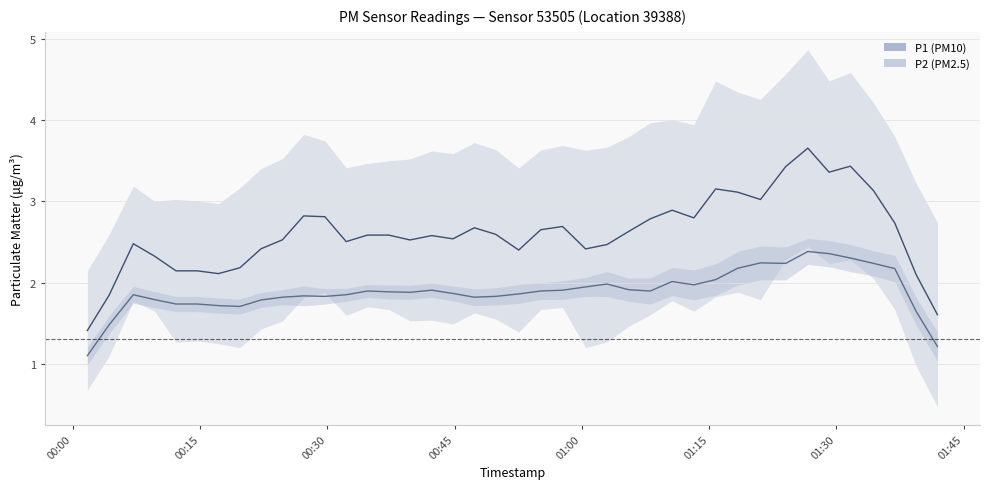

How many interior local peaks does the P1 mean series have?

9